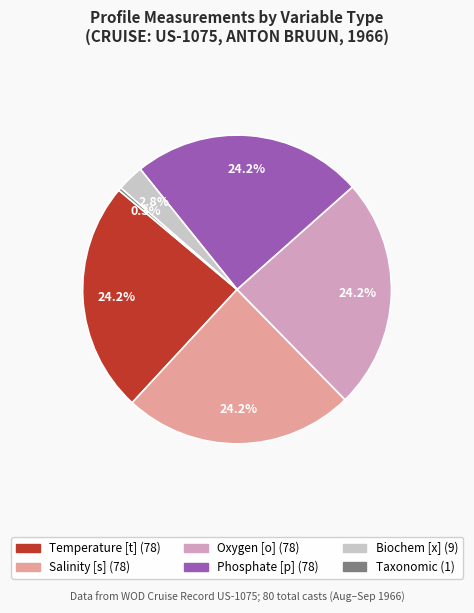

Is there any slice that represents more than half of the pie?

No